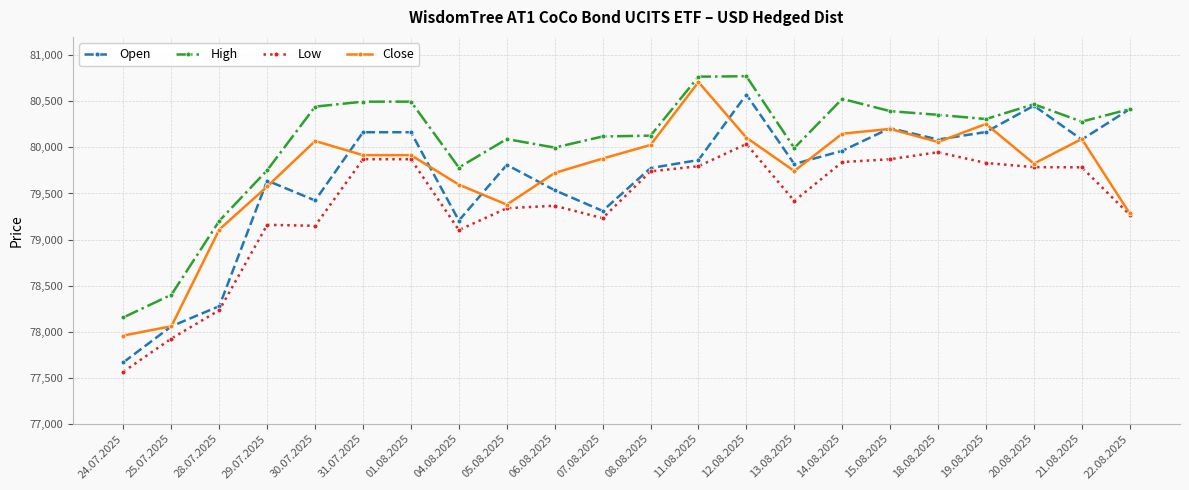

What is the difference between the Close values at 19.08.2025 and 06.08.2025?

532